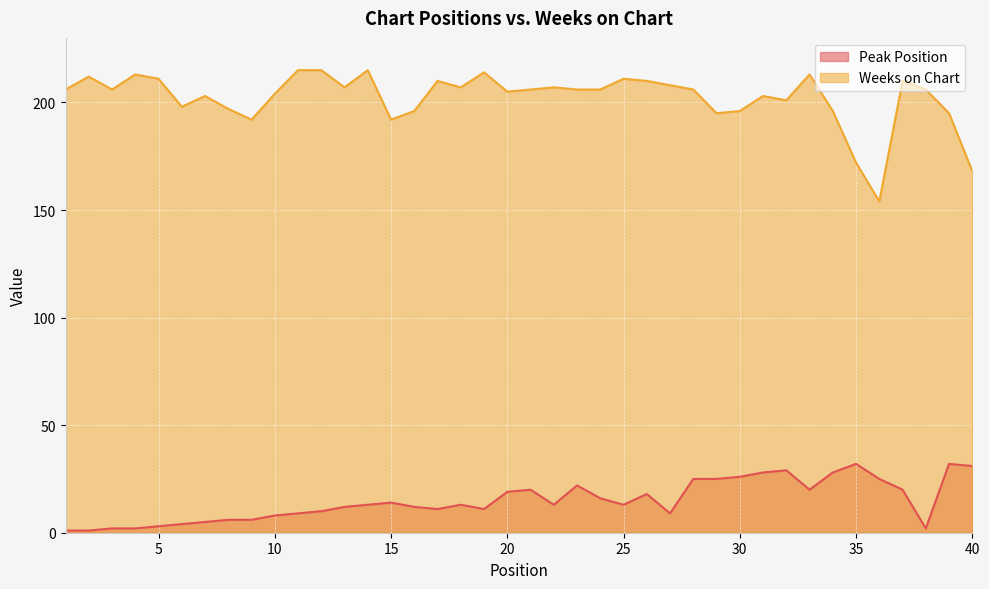

True or false: Weeks on Chart and Peak Position intersect in this chart.

False